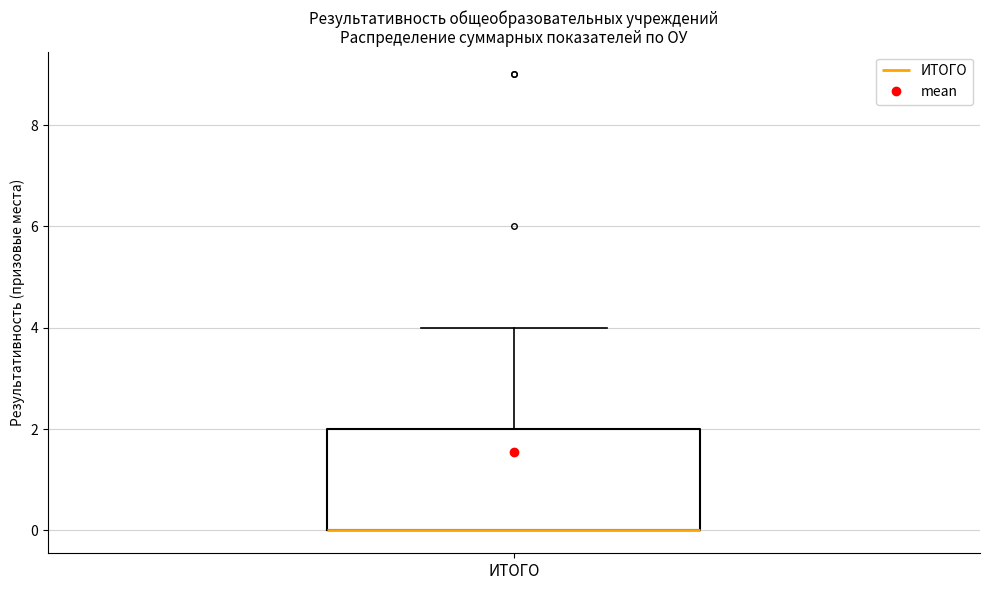

Where is the lower edge of the box for ИТОГО on the y-axis? The values are not printed on the chart, so give them approximately, as read against the axis.

0